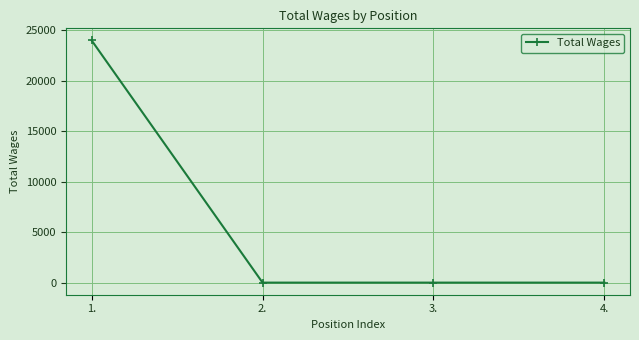

What is the greatest value displayed?

24000